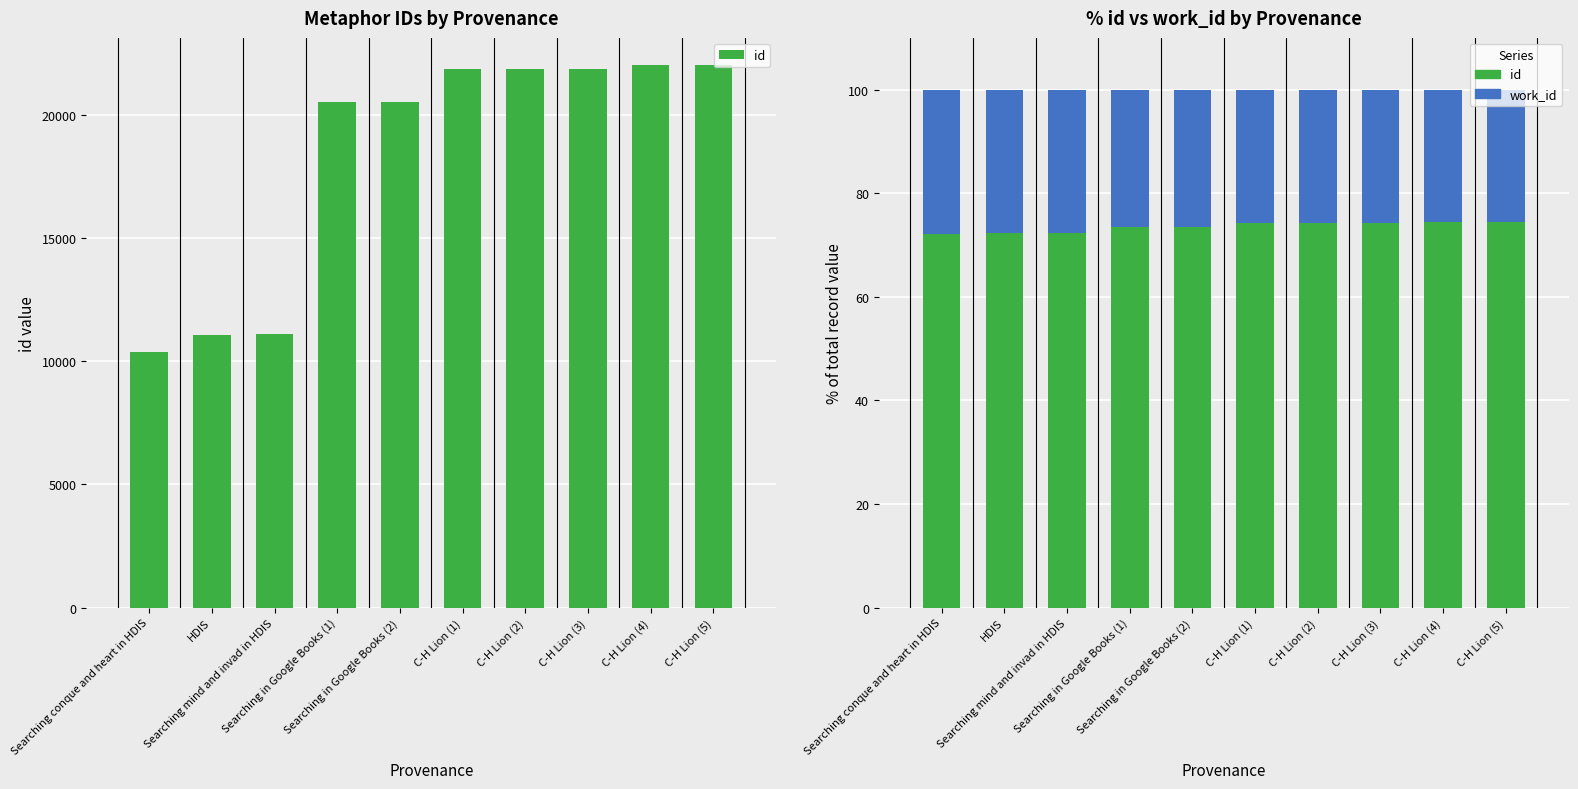

Which category has the highest value across all series?

C-H Lion (5)